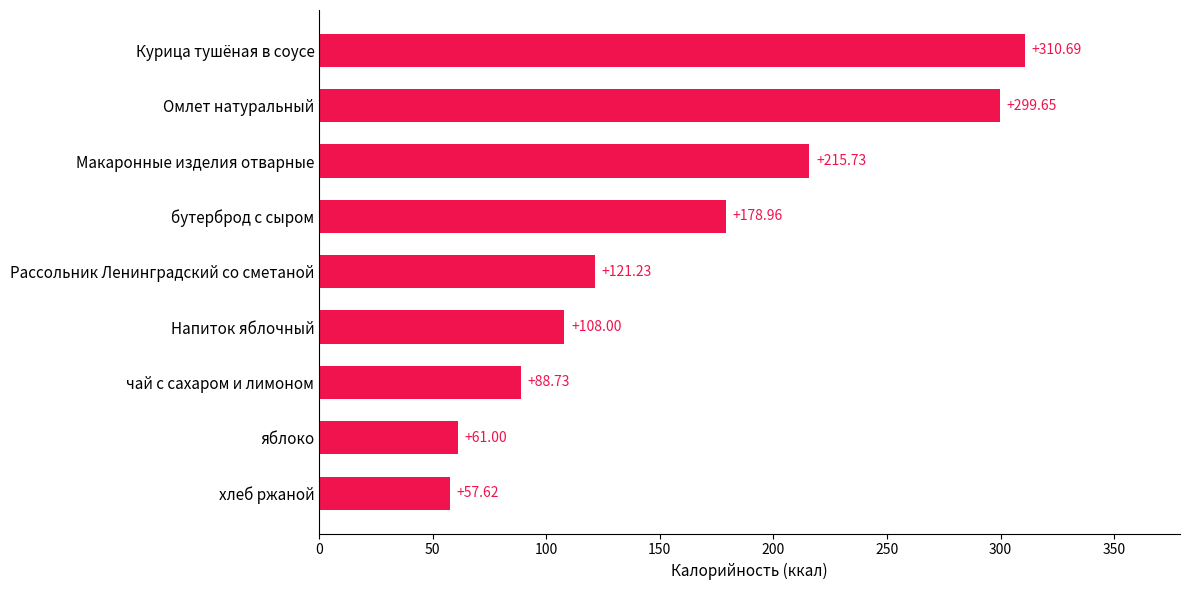

Between бутерброд с сыром and Напиток яблочный, which is larger?

бутерброд с сыром